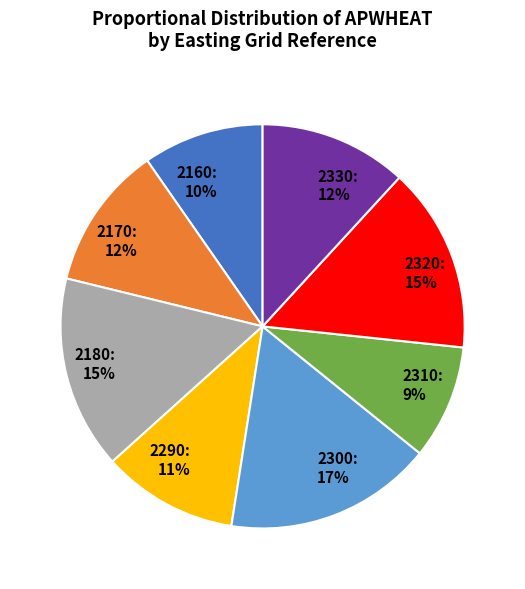

Count the number of slices in the pie.

8